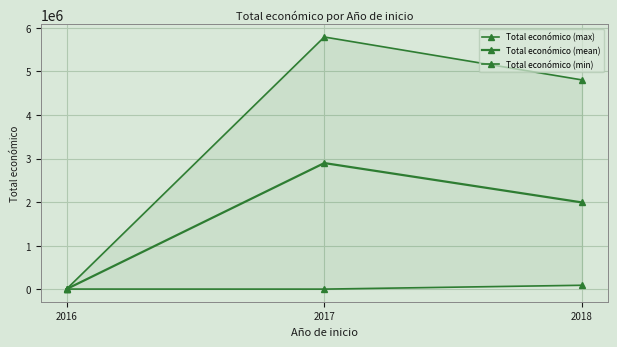

How many lines are shown in the chart?

3